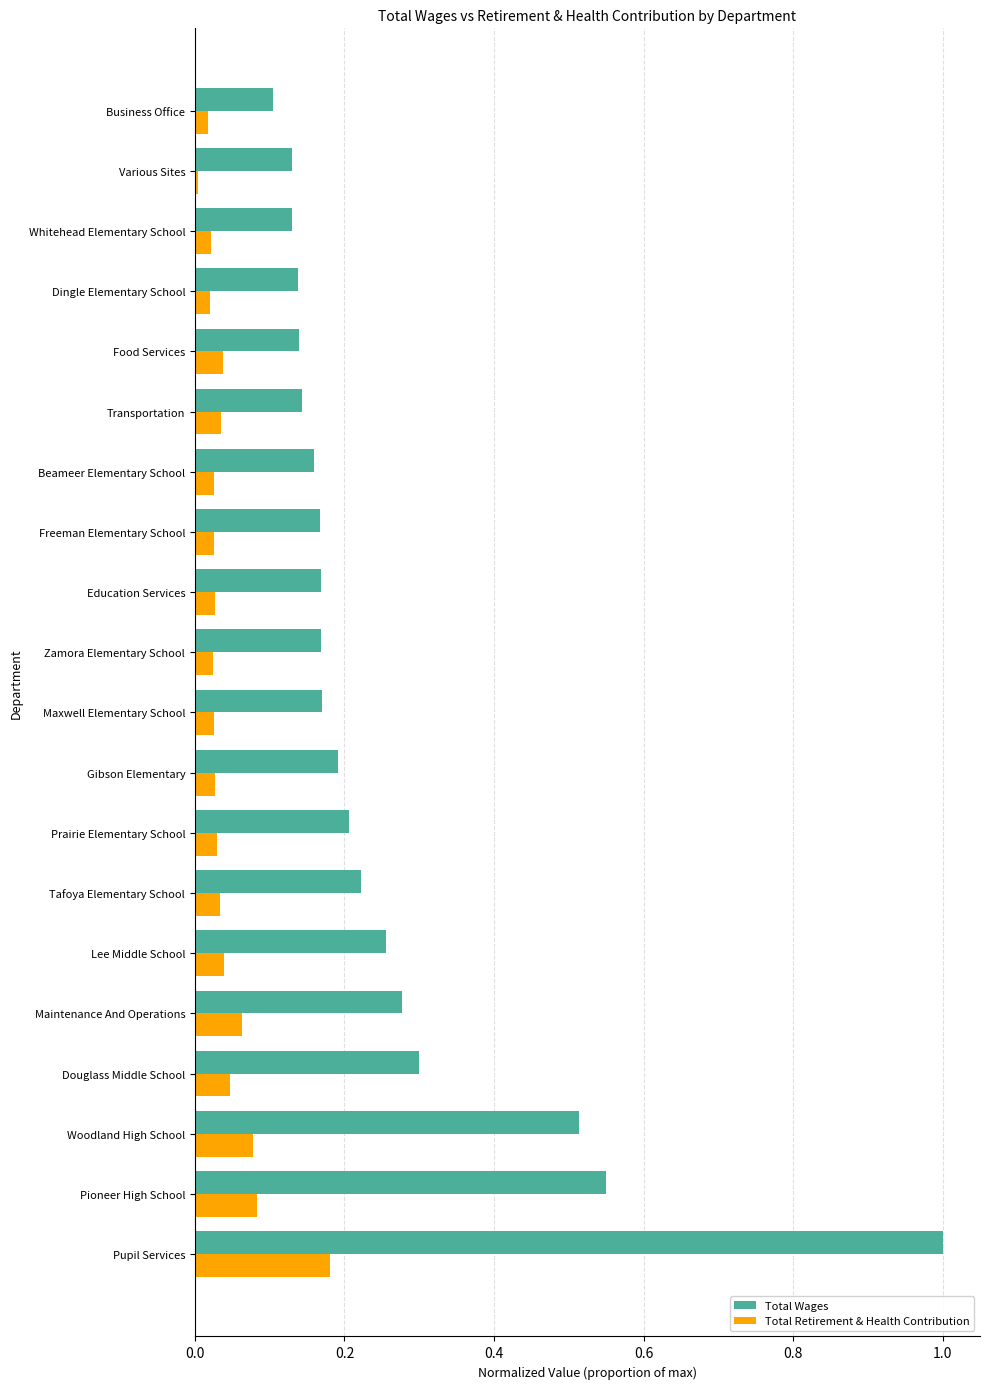

What is the difference between the second highest and second lowest values in the Total Wages series?

0.4